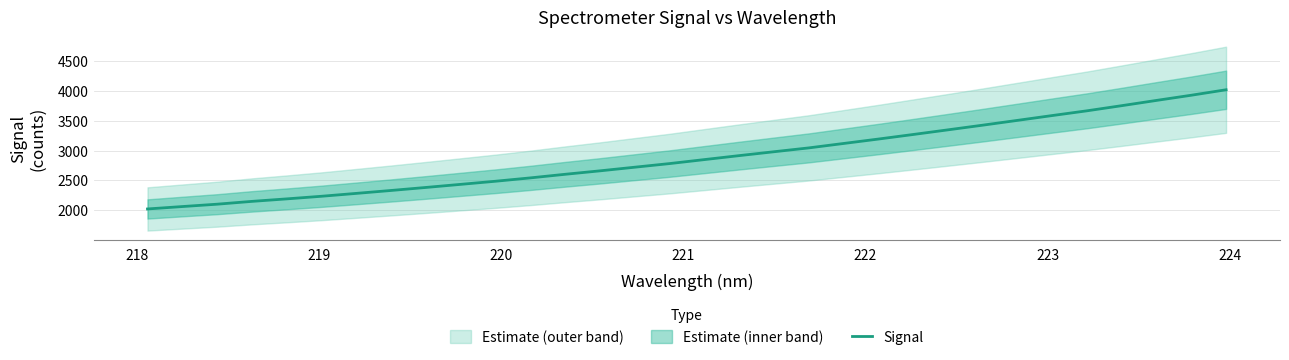

What is the lowest value of the Signal series?

2019.8